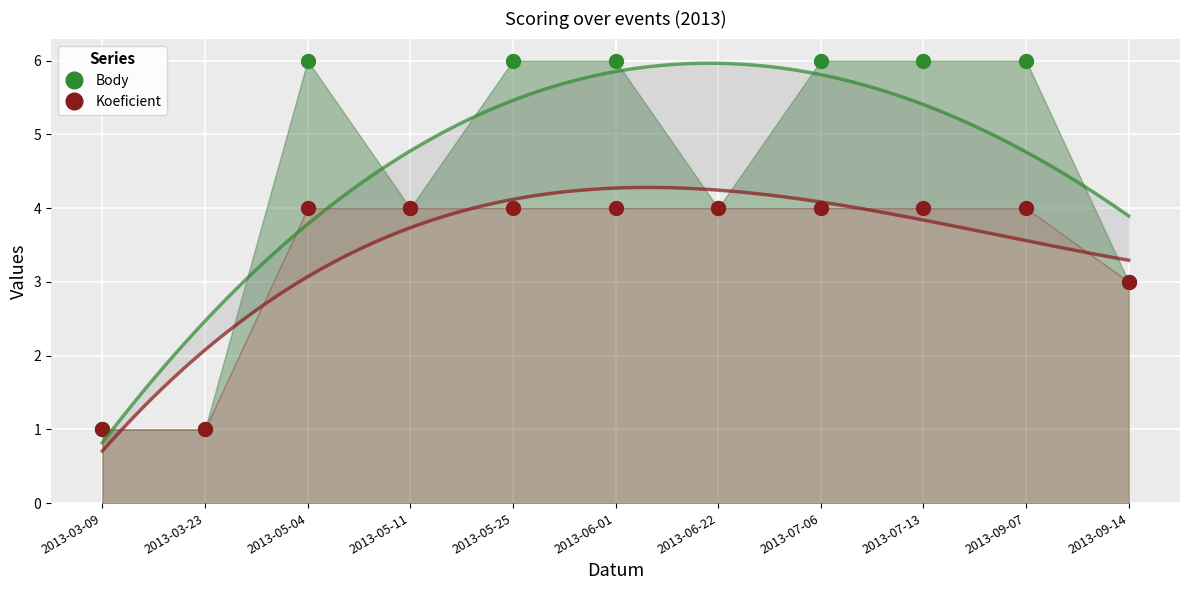

What is the average value of the Body series?

4